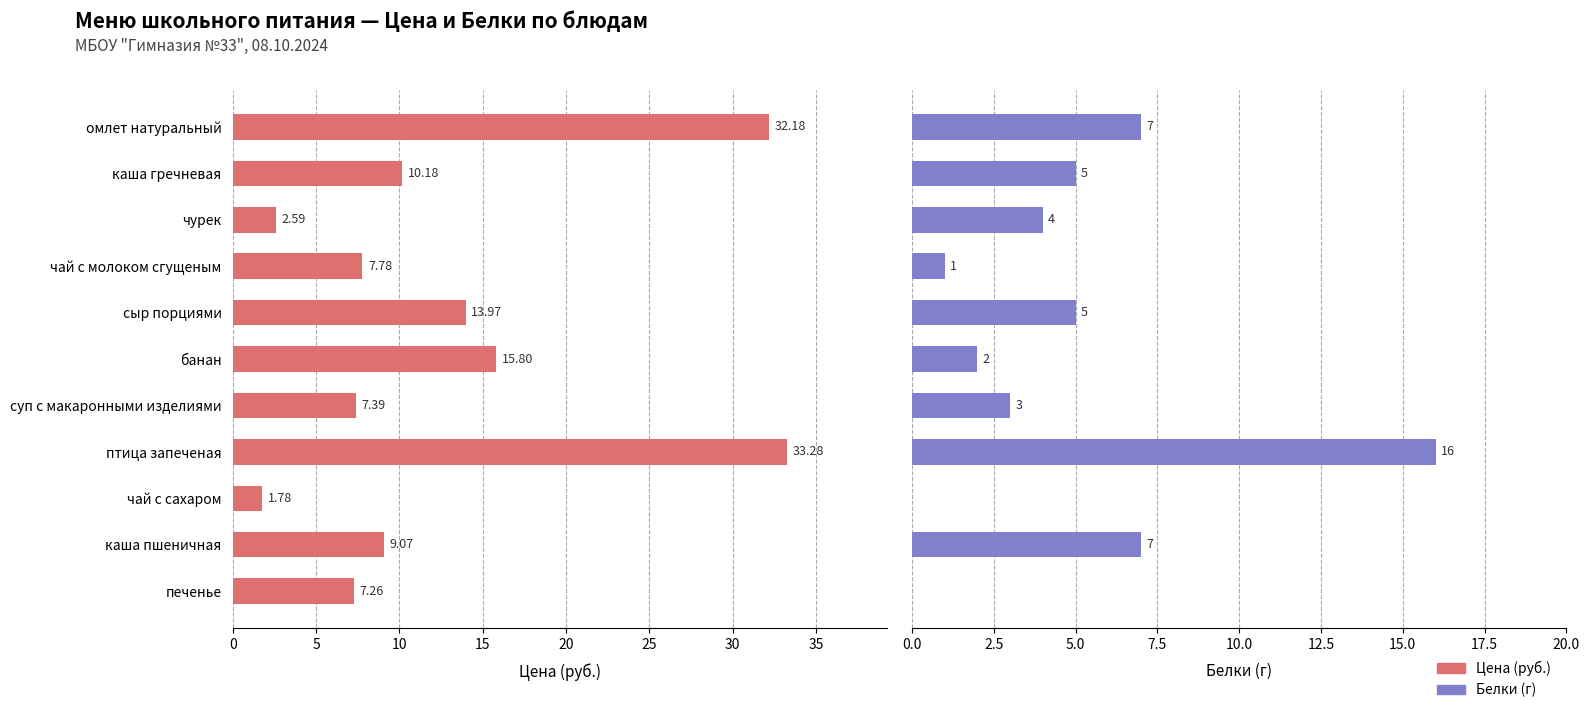

What is the approximate value of Цена (руб.) at каша гречневая?

10.2